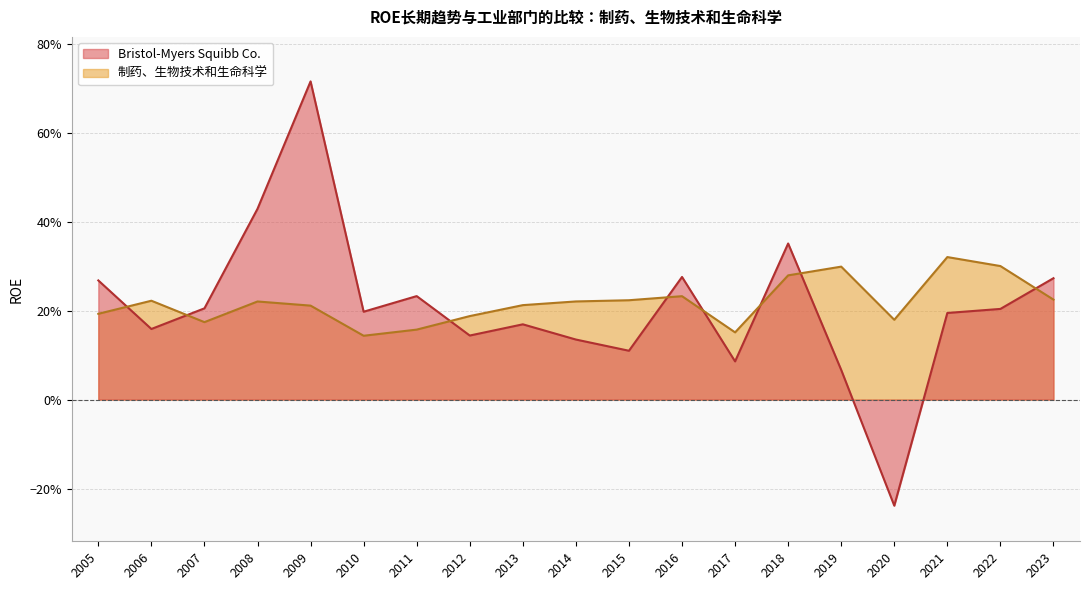

Is the value of Bristol-Myers Squibb Co. at 2011 greater than the value of 制药、生物技术和生命科学 at 2021?

No